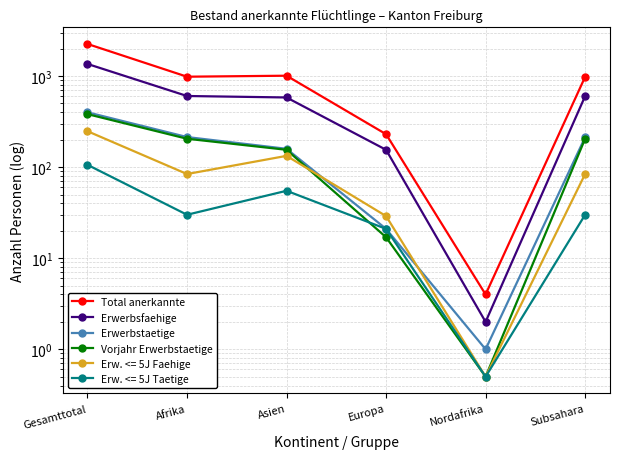

What is the sum of all Total anerkannte values?

5458.0